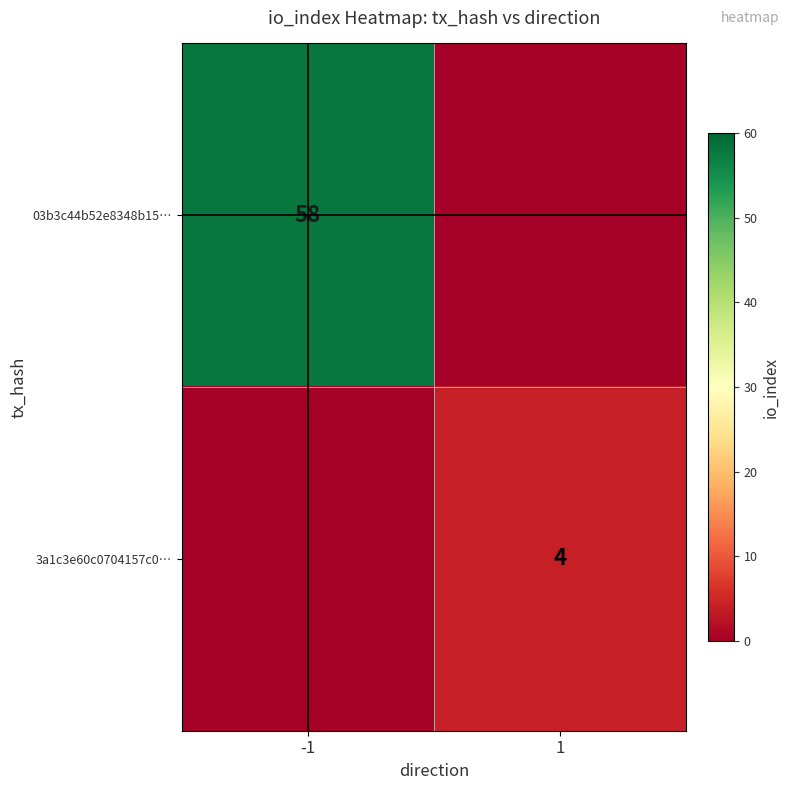

True or false: 03b3c44b52e8348b15… has a value of 15 at -1.

False